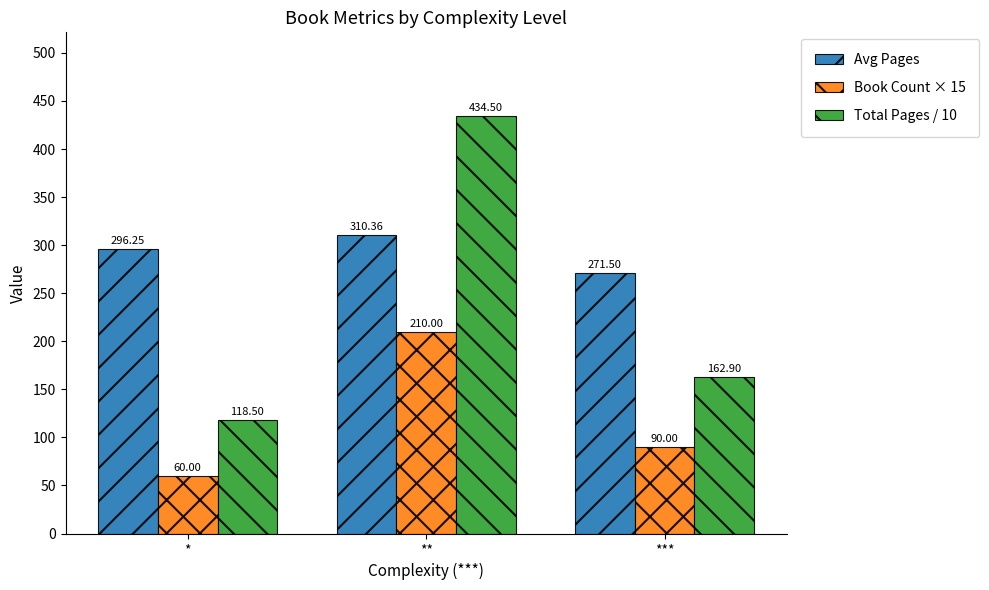

How many data points in Avg Pages are less than 296?

1